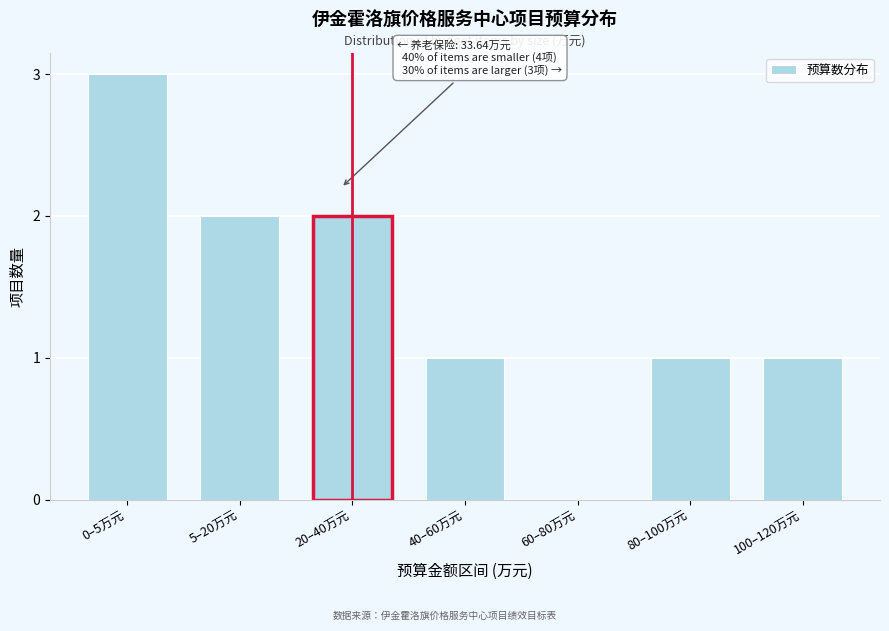

Reading left to right, transcribe all the data shown in this chart.

0–5万元=3	5–20万元=2	20–40万元=2	40–60万元=1	60–80万元=0	80–100万元=1	100–120万元=1